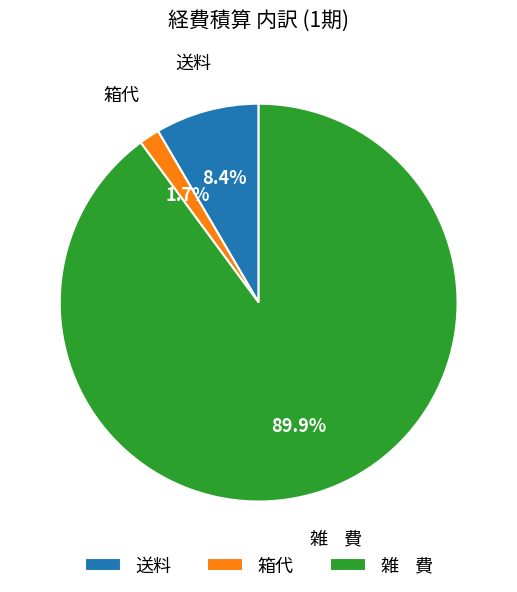

What is the majority slice?

雑 費